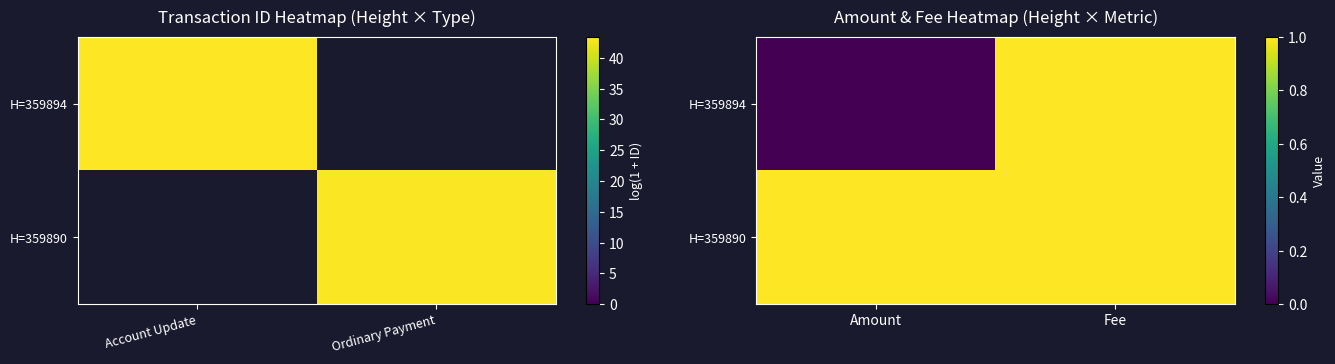

How many values in the H=359894 series are below 1?

1